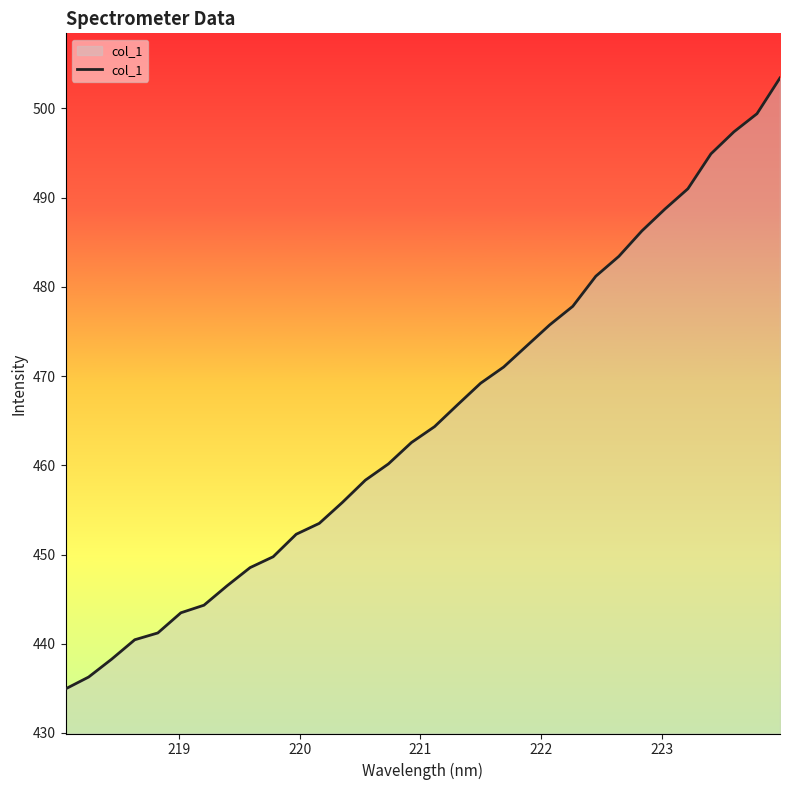

Reading left to right, extract all data points from this chart.

434.9	436.3	438.3	440.4	441.2	443.5	444.3	446.5	448.5	449.8	452.3	453.5	455.8	458.3	460.2	462.6	464.3	466.8	469.2	471.0	473.4	475.7	477.8	481.2	483.4	486.3	488.7	491.0	494.9	497.4	499.4	503.4